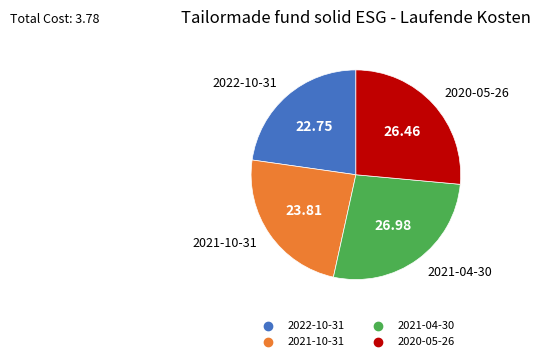

Does 2021-10-31 represent more than half of the total?

No